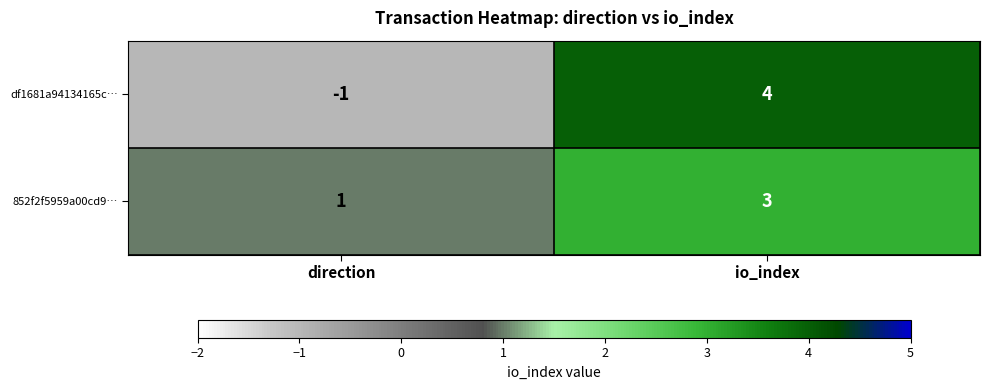

Rank the series by their average value, from lowest to highest.

df1681a94134165c…, 852f2f5959a00cd9…